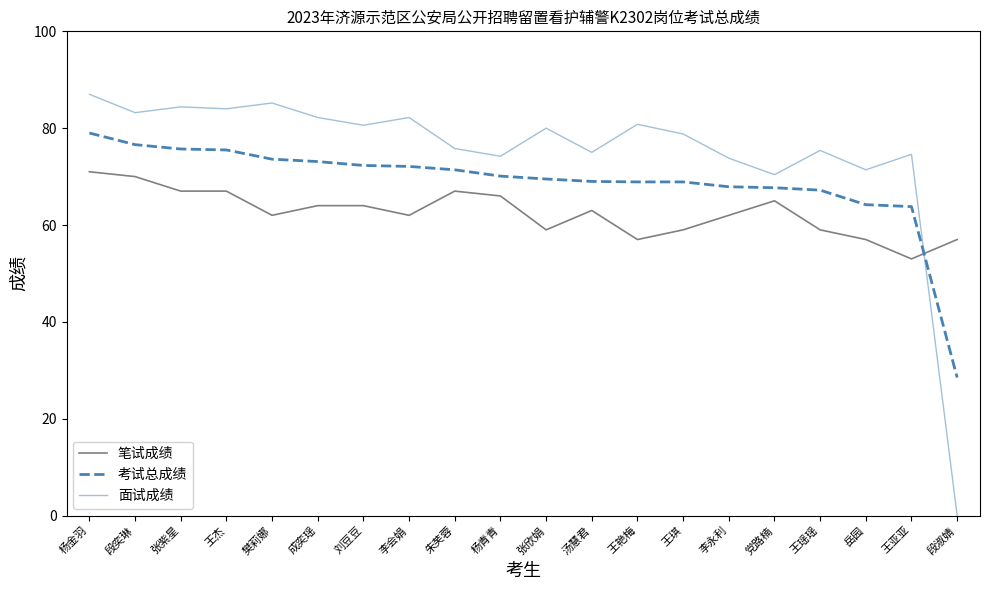

At which category does 面试成绩 reach its first local valley?

段奕琳